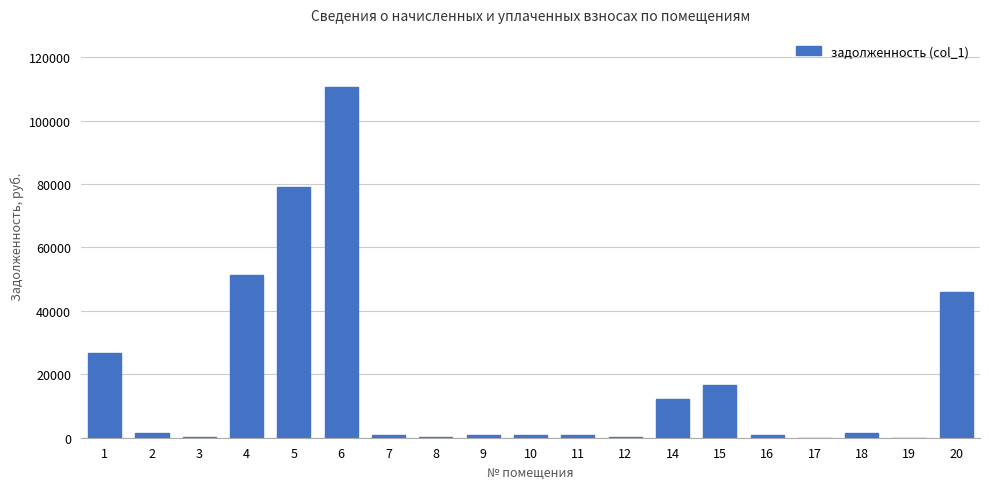

What is the sum of all values?

351181.0